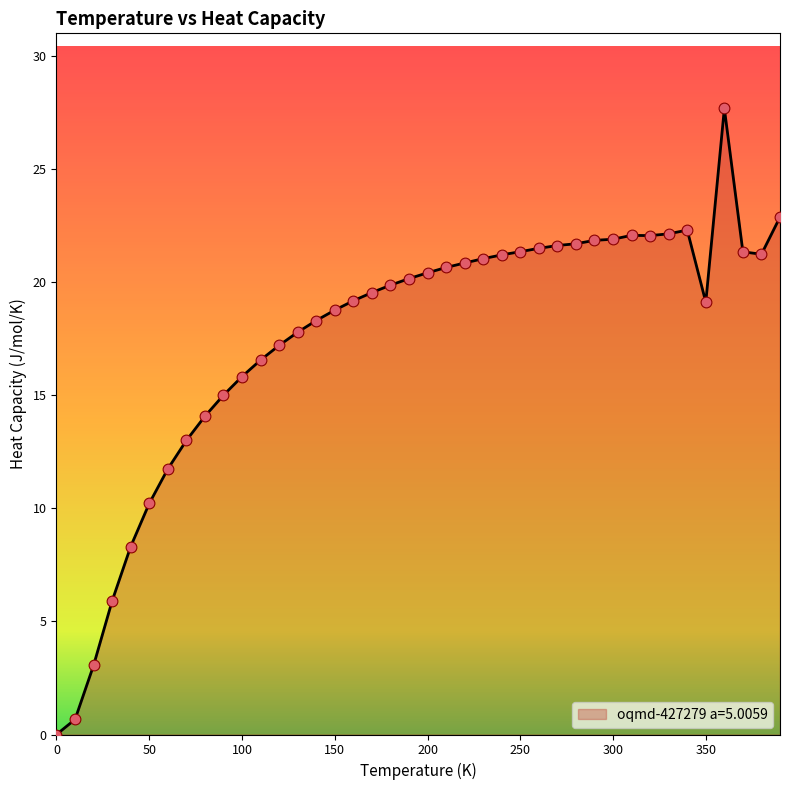

What is the difference between the maximum and minimum values?

27.7